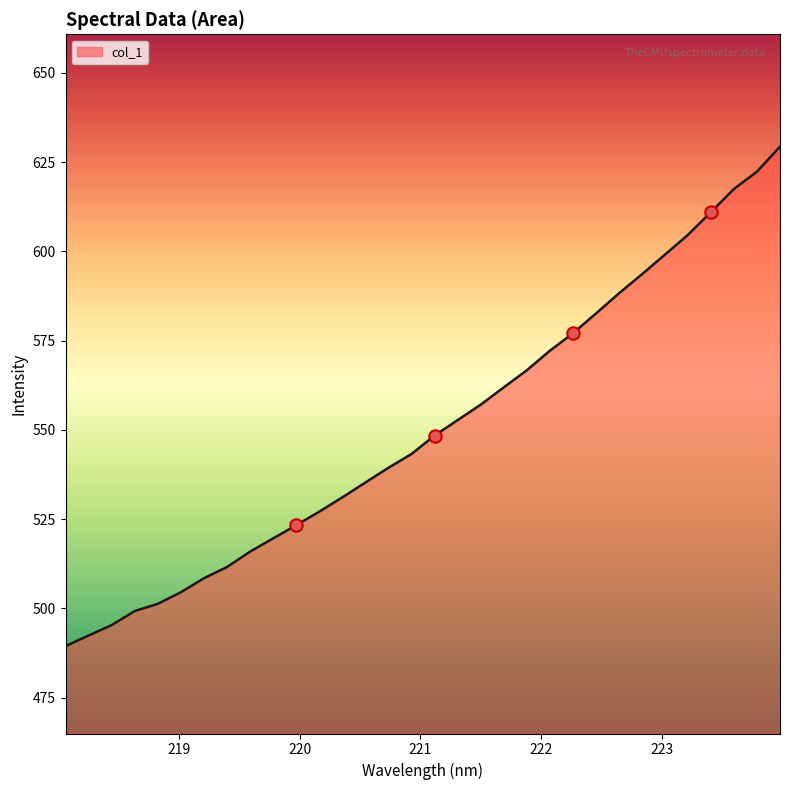

What is the difference between the maximum and minimum values?

139.9